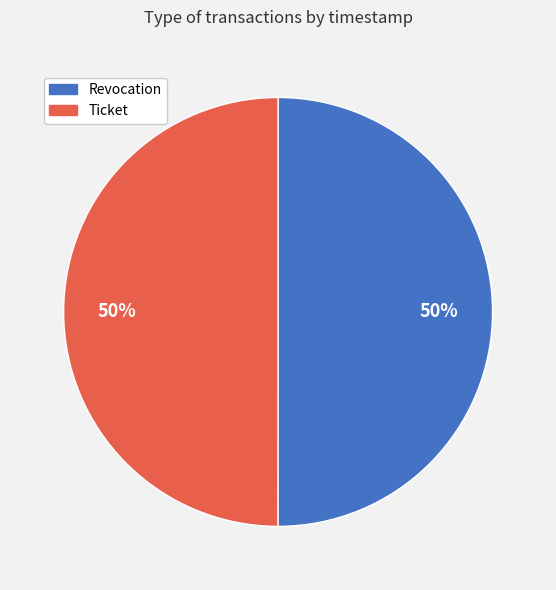

To the nearest percent, what percentage of the pie is Ticket?

50%